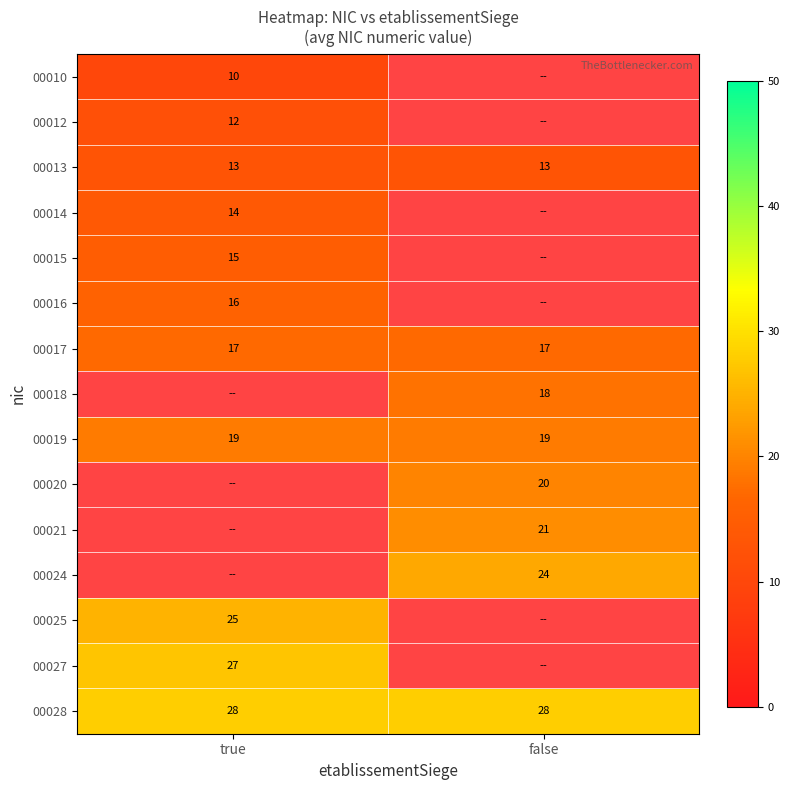

What is the sum of the 00019 values at true and false?

38